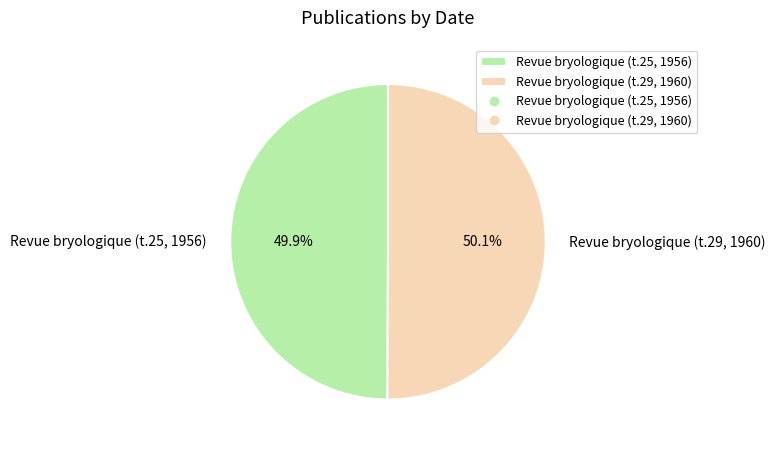

Rank the categories by value from lowest to highest.

Revue bryologique (t.25, 1956), Revue bryologique (t.29, 1960)